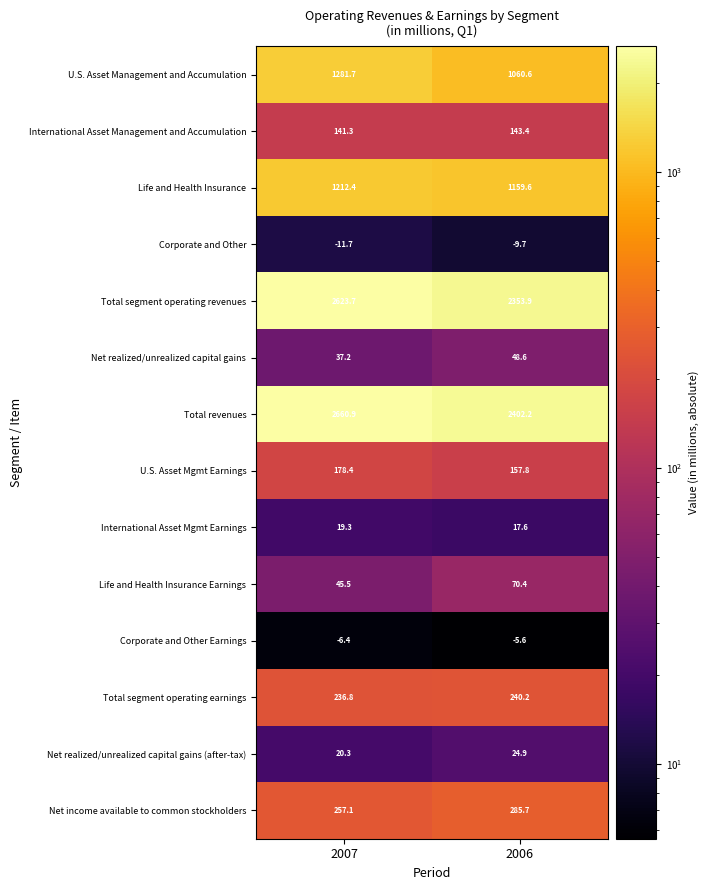

What is the sum of the International Asset Mgmt Earnings values at 2006 and 2007?

36.9